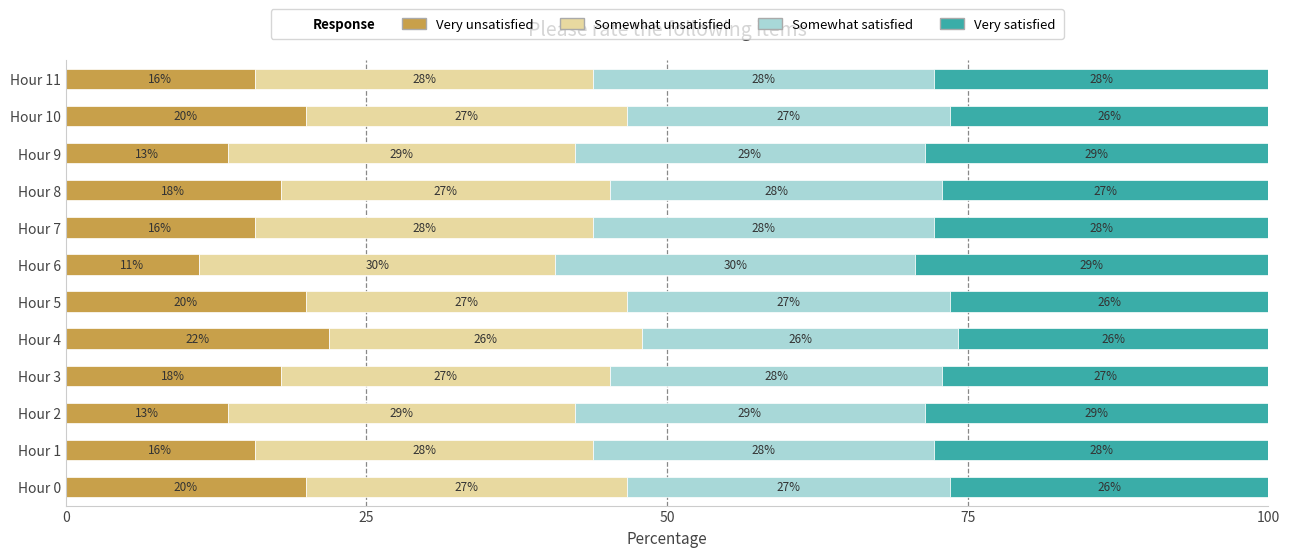

The Very unsatisfied series shows 4.2 at Hour 5. True or false?

False